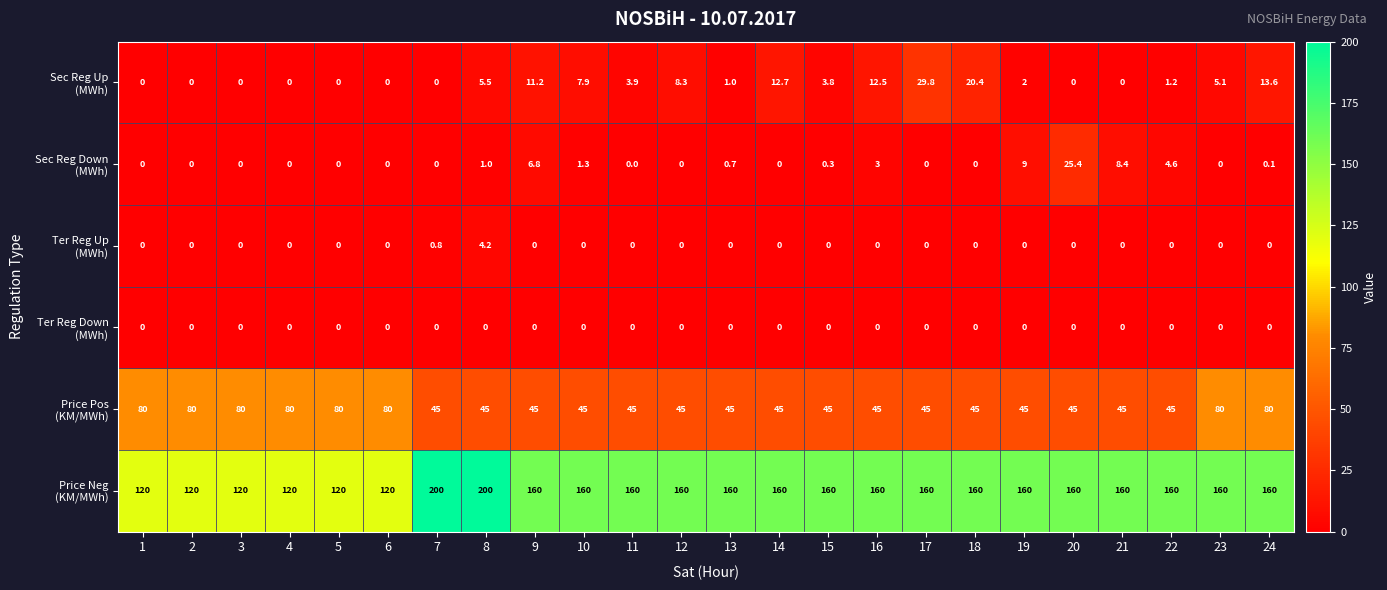

What is the greatest value displayed?

200.0